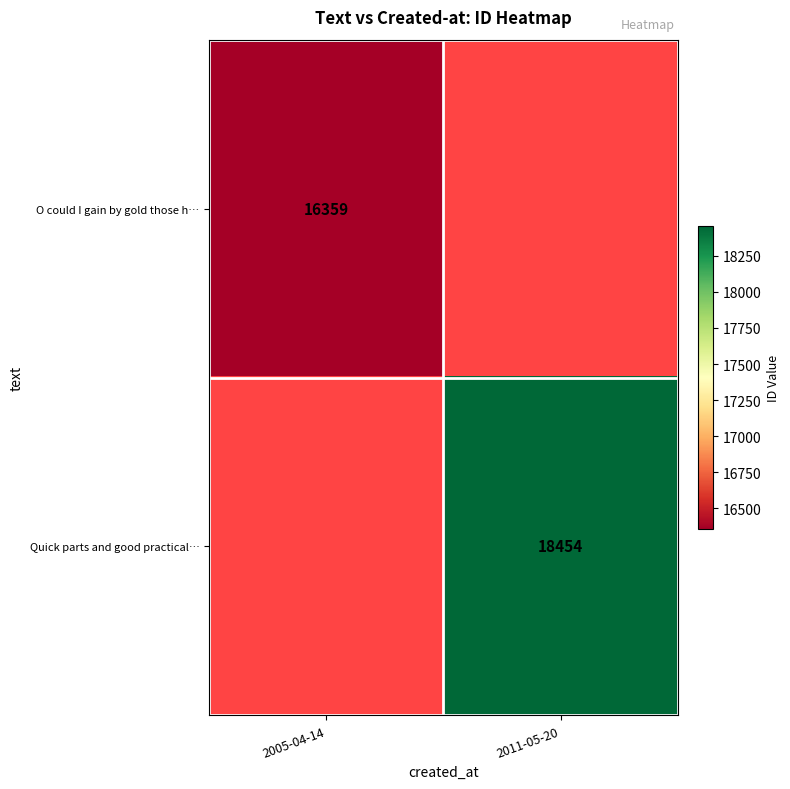

True or false: Quick parts and good practical… has a value of 5348 at 2011-05-20.

False